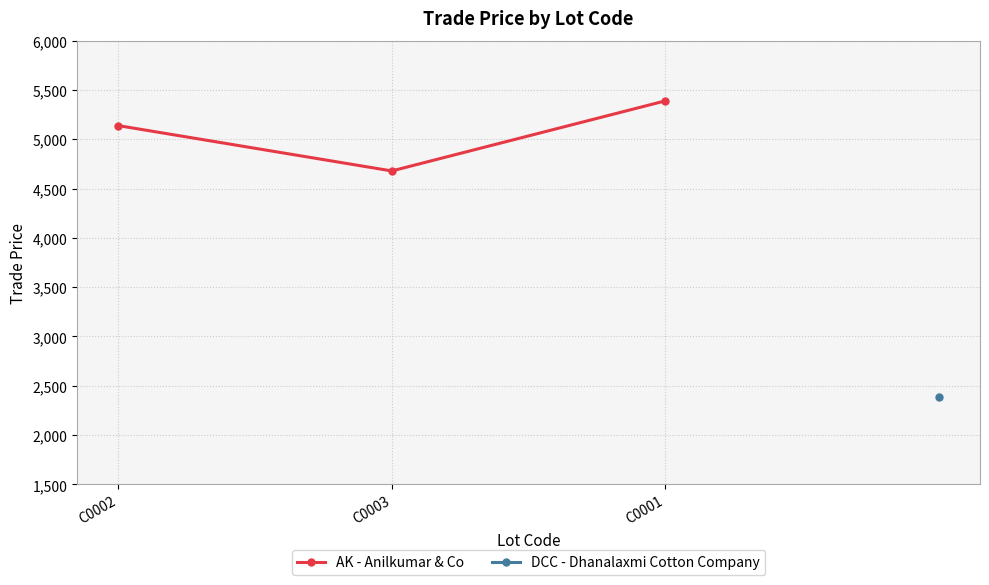

Which has a higher value, C0002 or C0003?

C0002